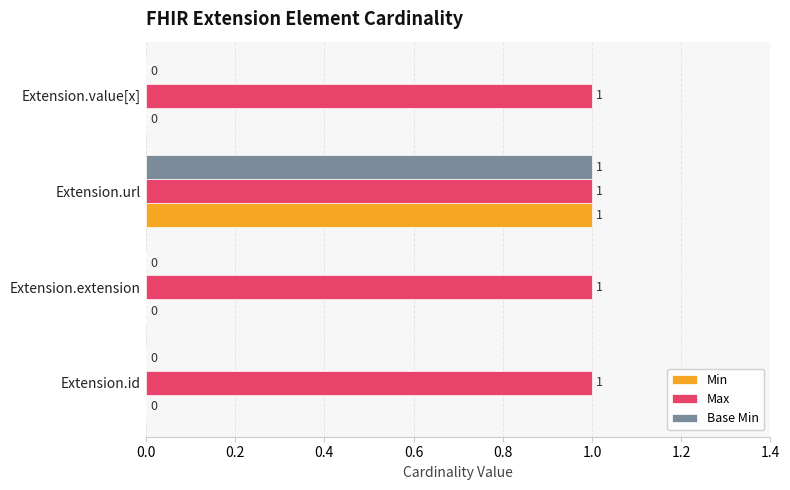

How many data points does each series have?

4